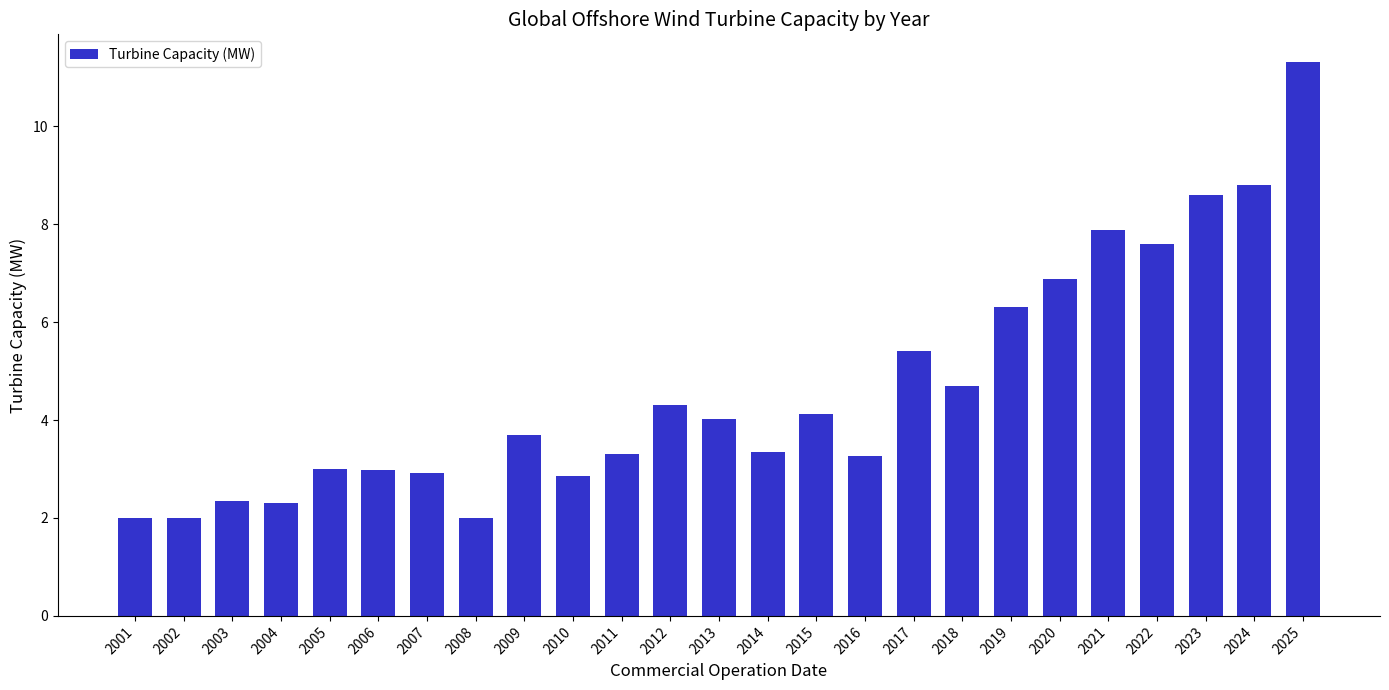

What is the approximate value at 2004?

2.3